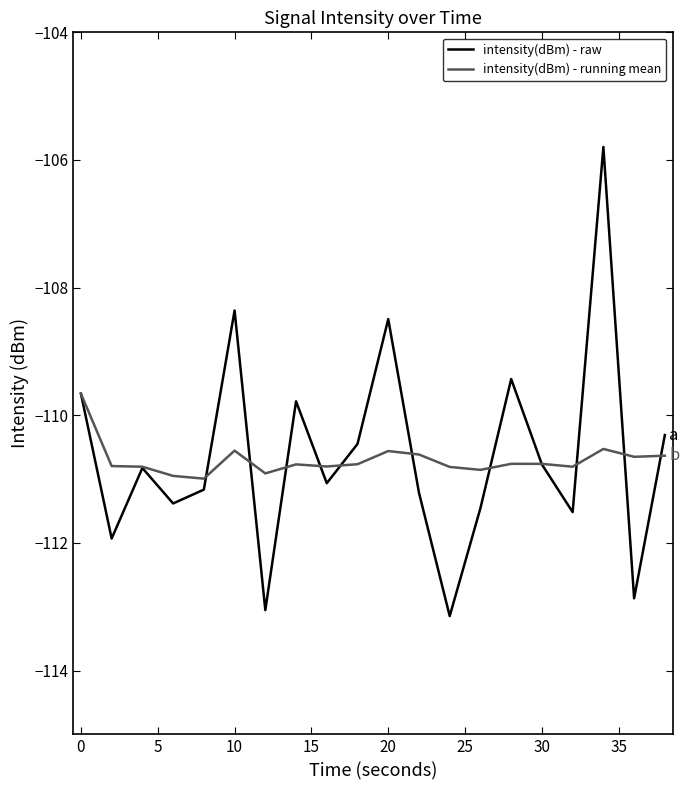

What is the maximum value shown in the chart?

-105.8